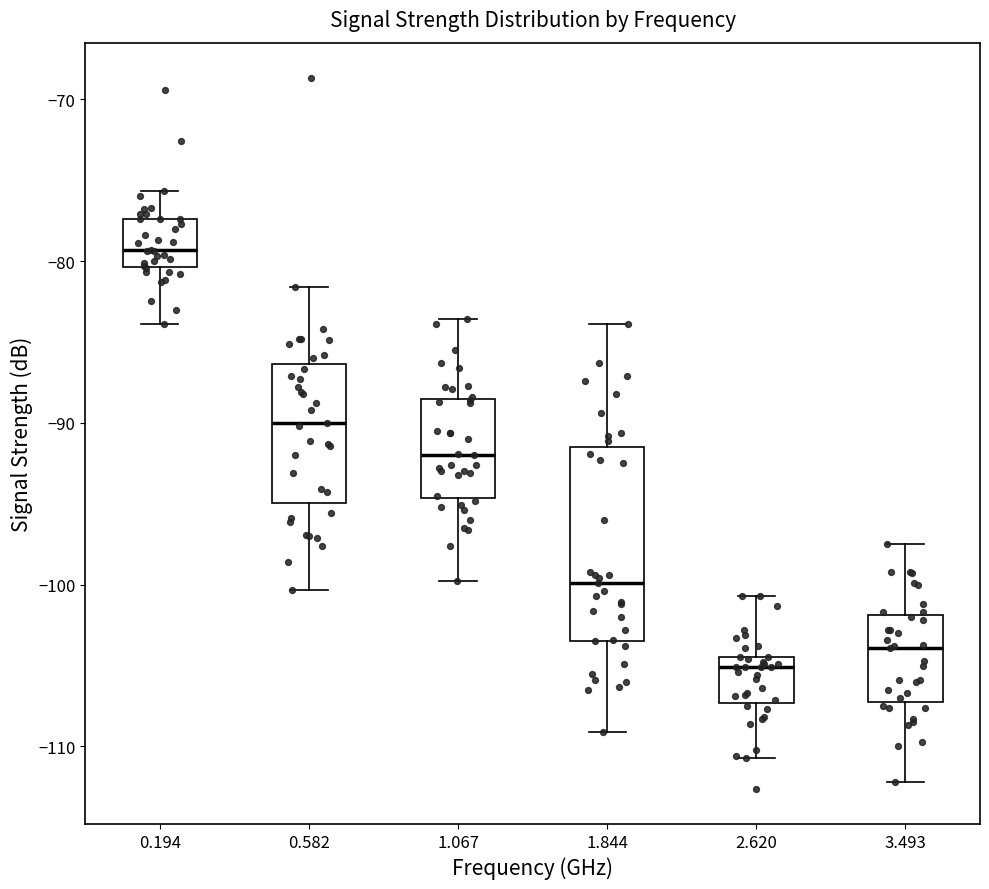

Where does the lower whisker of the box at x = 0.582 end on the y-axis? The values are not printed on the chart, so give them approximately, as read against the axis.

-100